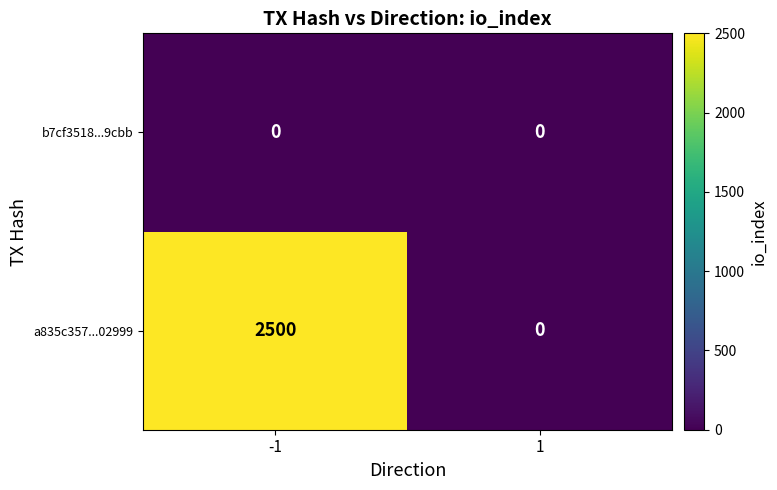

Which series has the largest range (max minus min)?

a835c357...02999